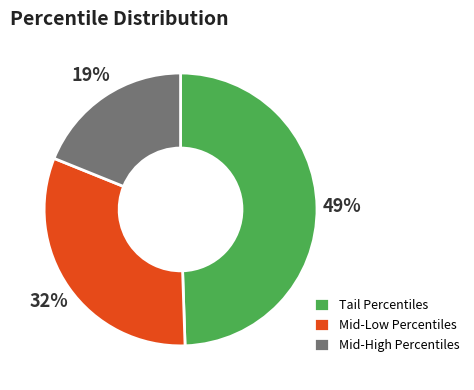

Is Mid-High Percentiles the majority of the pie?

No